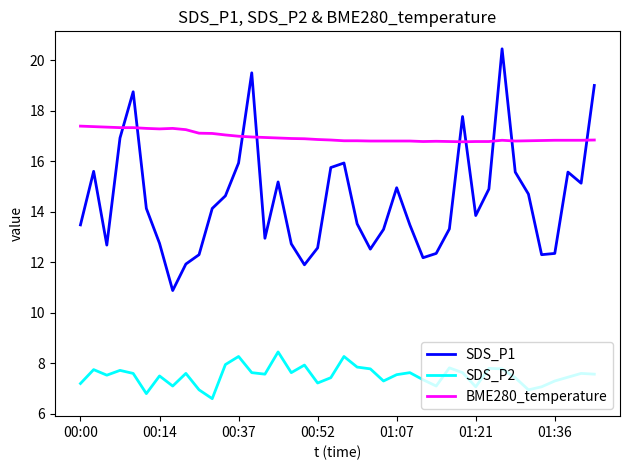

Which series has the largest total across all categories?

BME280_temperature